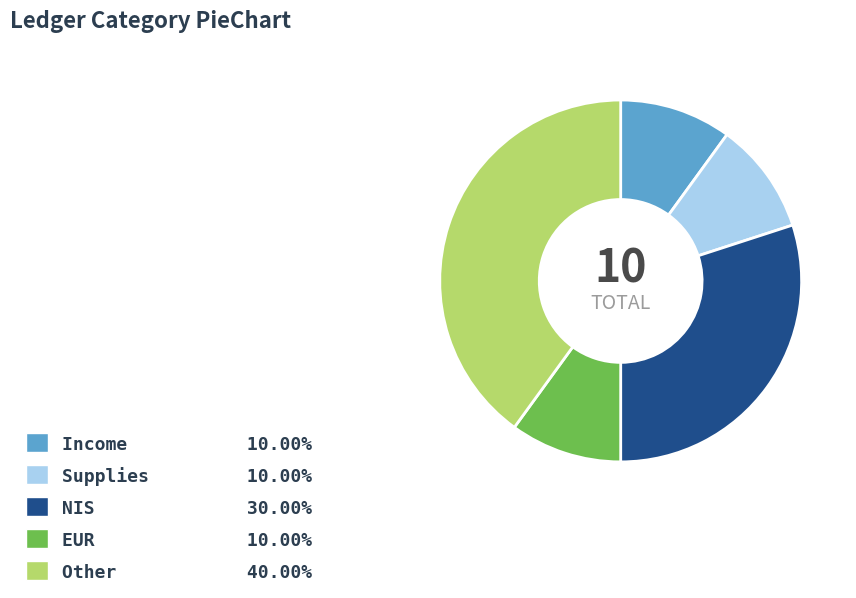

Is it true that NIS is 30% of the pie?

True